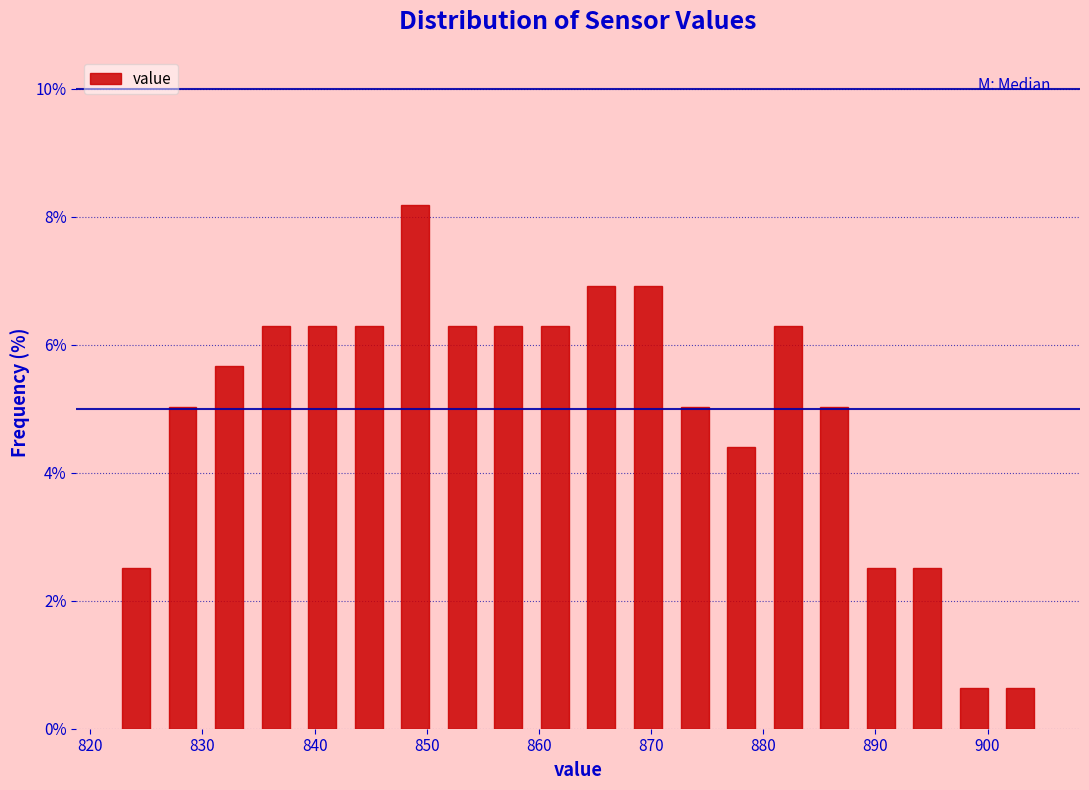

Which range on the x-axis has the tallest bar?

847 to 851